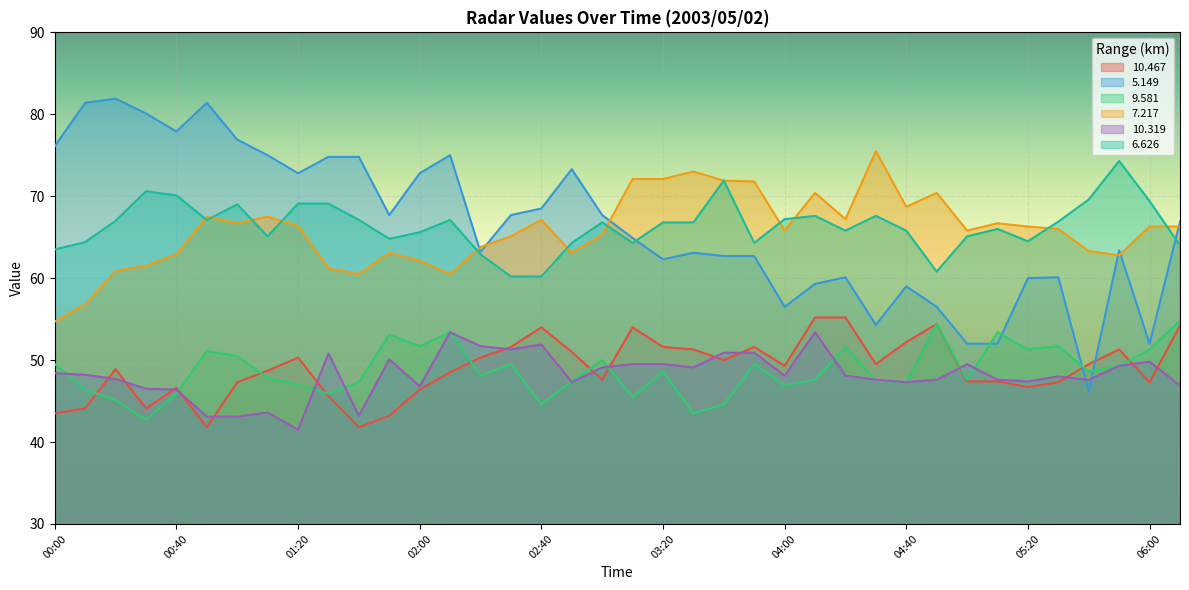

What is the difference between the  10.467 values at 04:40 and 04:20?

3.0